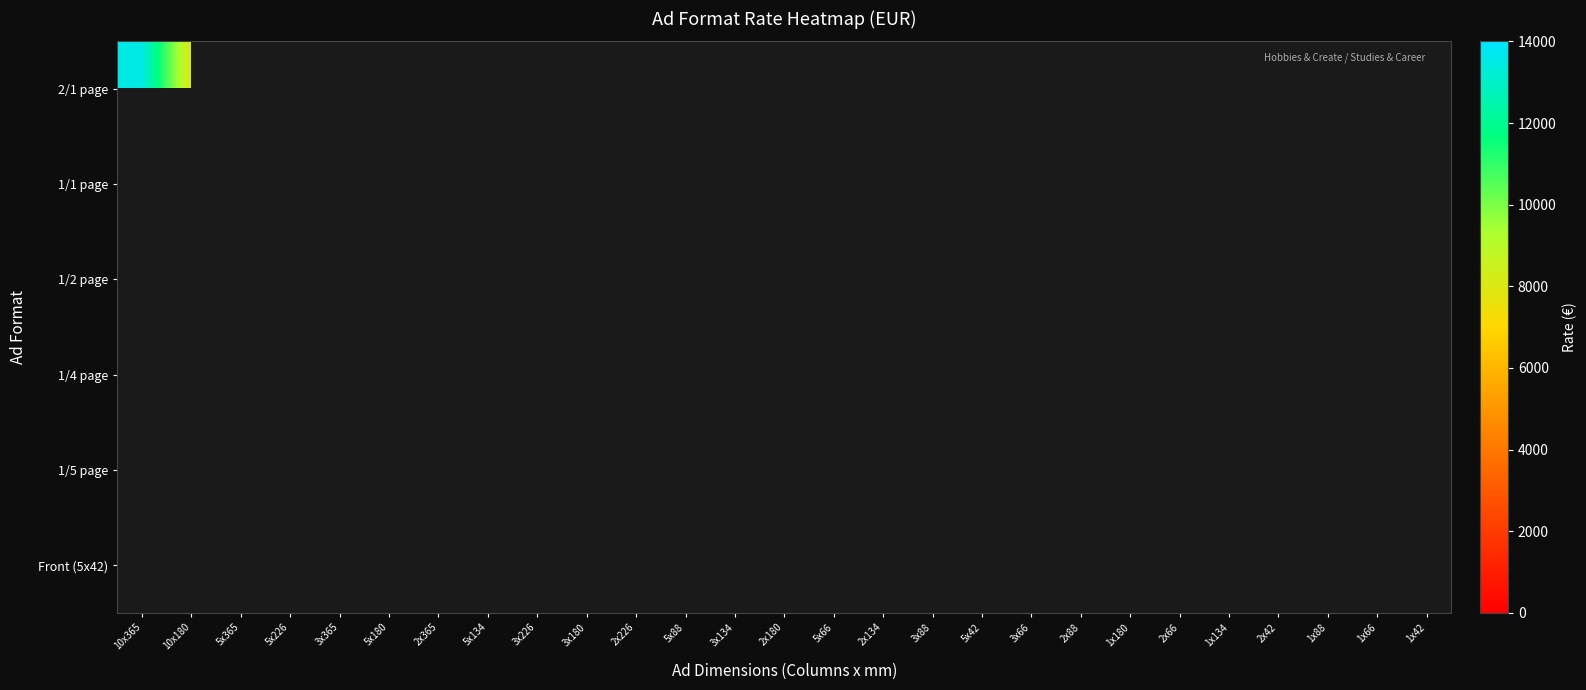

List the series in order of their peak value, lowest first.

2/1 page, 1/1 page, 1/2 page, 1/4 page, 1/5 page, Front (5x42)